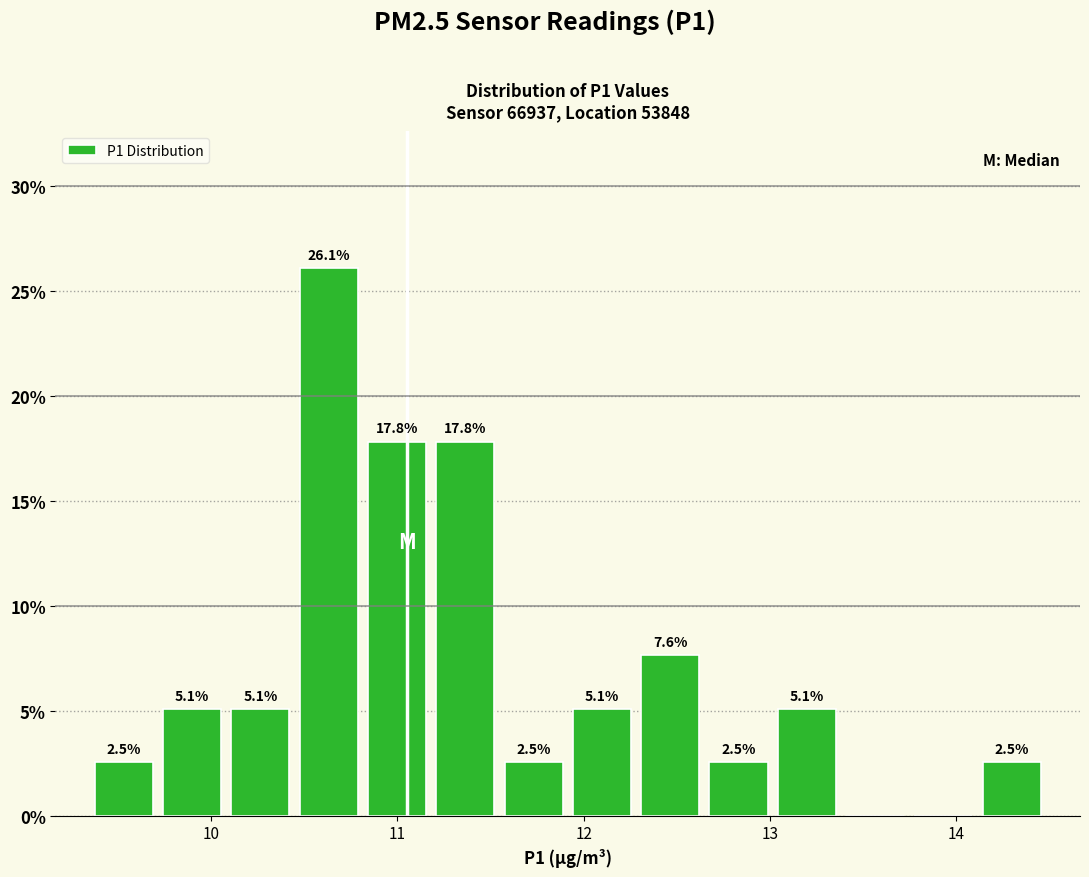

Read against the x-axis, roughly where is the centre of the tallest bar?

10.6